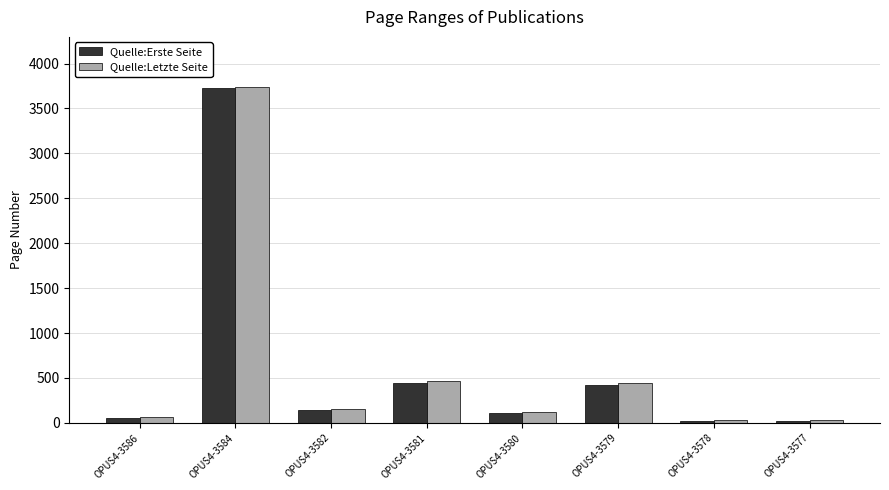

Which series changed the most between OPUS4-3580 and OPUS4-3577?

Quelle:Letzte Seite